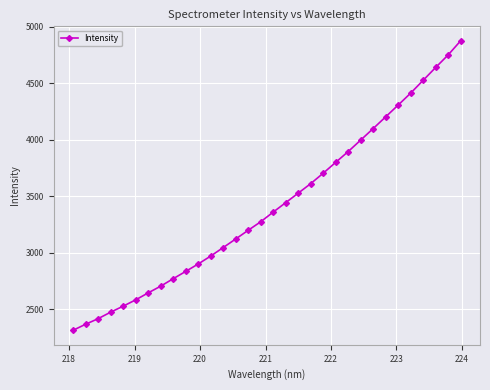

What is the value of the 27th point from the left?

4305.9